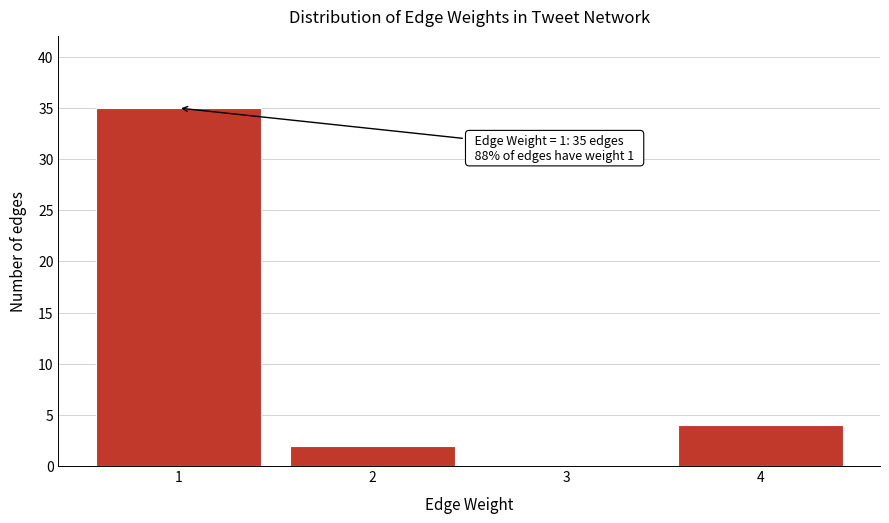

Reading left to right, list all the values displayed in this chart.

1=35	2=2	3=0	4=4